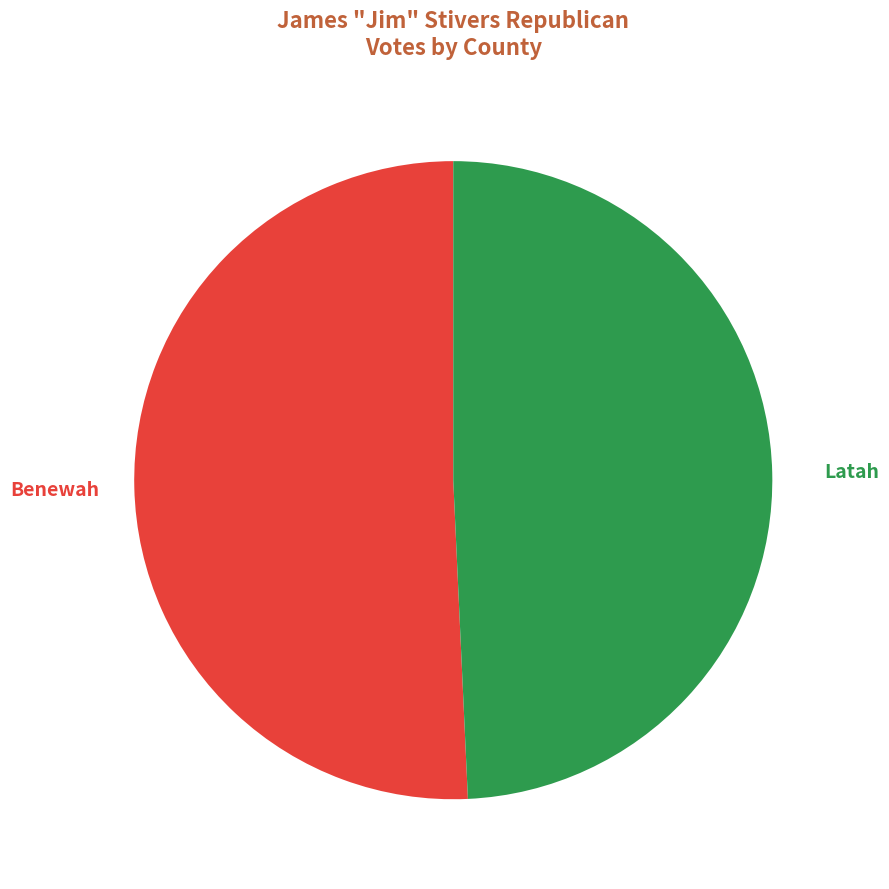

Is there any slice that represents more than half of the pie?

Yes